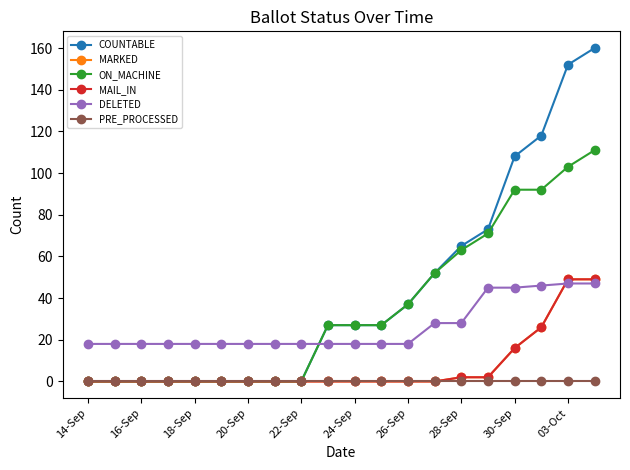

Is this an area chart (filled region under the line)?

No